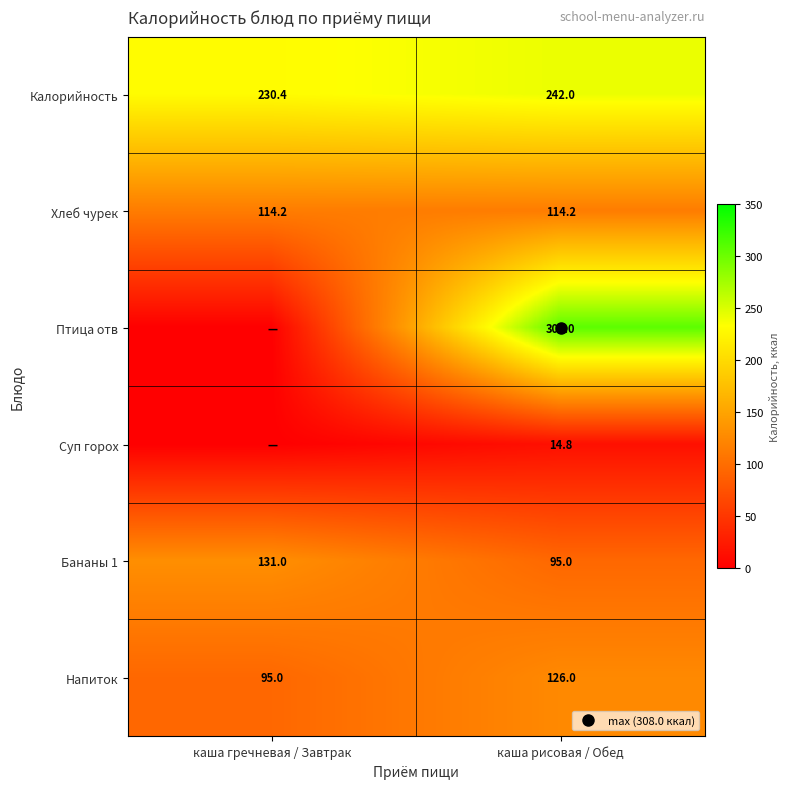

Is the value of Хлеб чурек at каша гречневая / Завтрак greater than the value of Суп горох at каша рисовая / Обед?

Yes